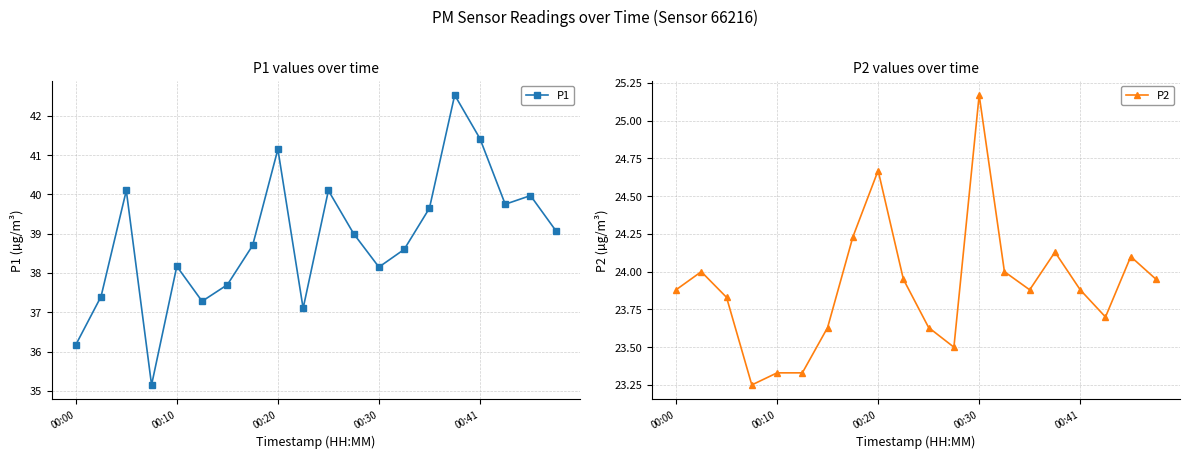

In P2, how many points are lower than both neighbors (excluding endpoints)?

4